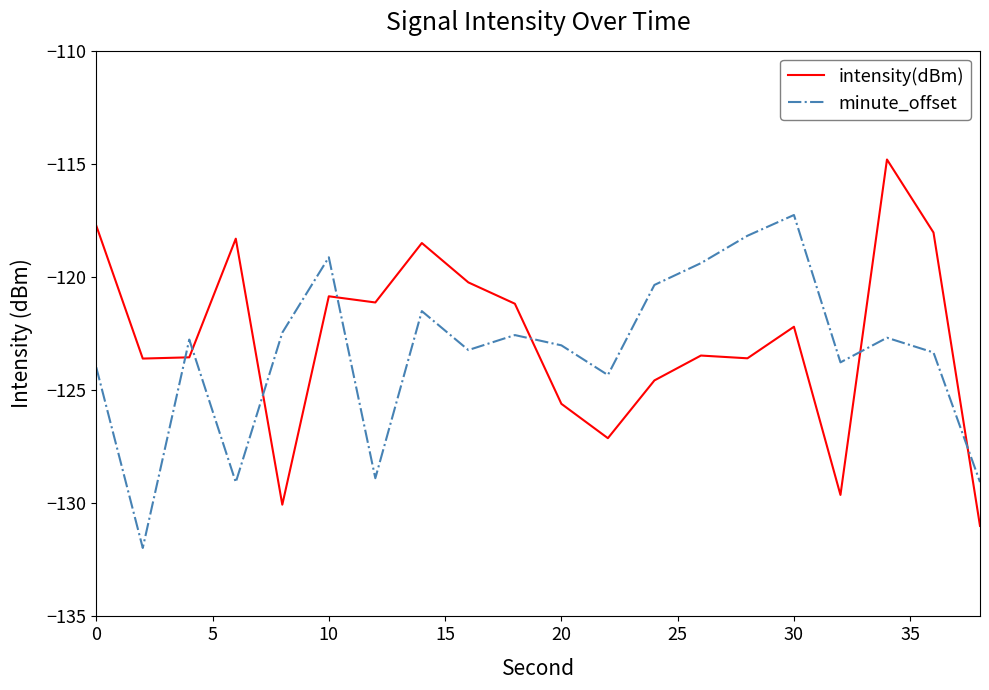

What is the difference between the second highest and minimum values in the intensity(dBm) series?

13.3